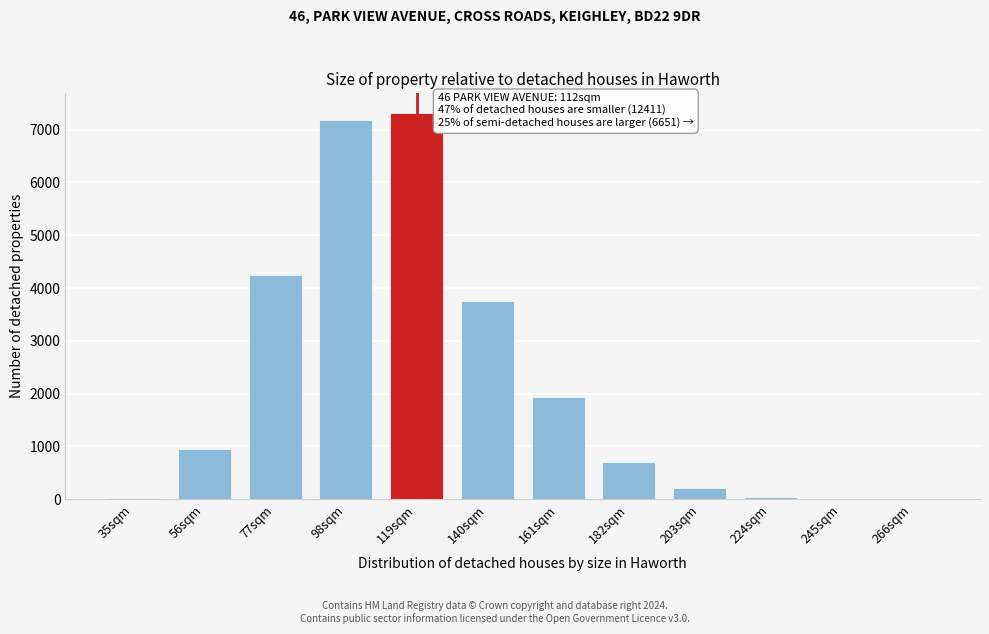

What is the maximum value shown in the chart?

7322.9